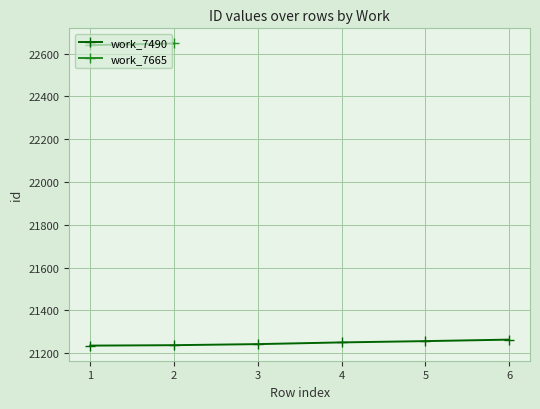

What is the ratio of the value at 1 to the value at 3?

1.0